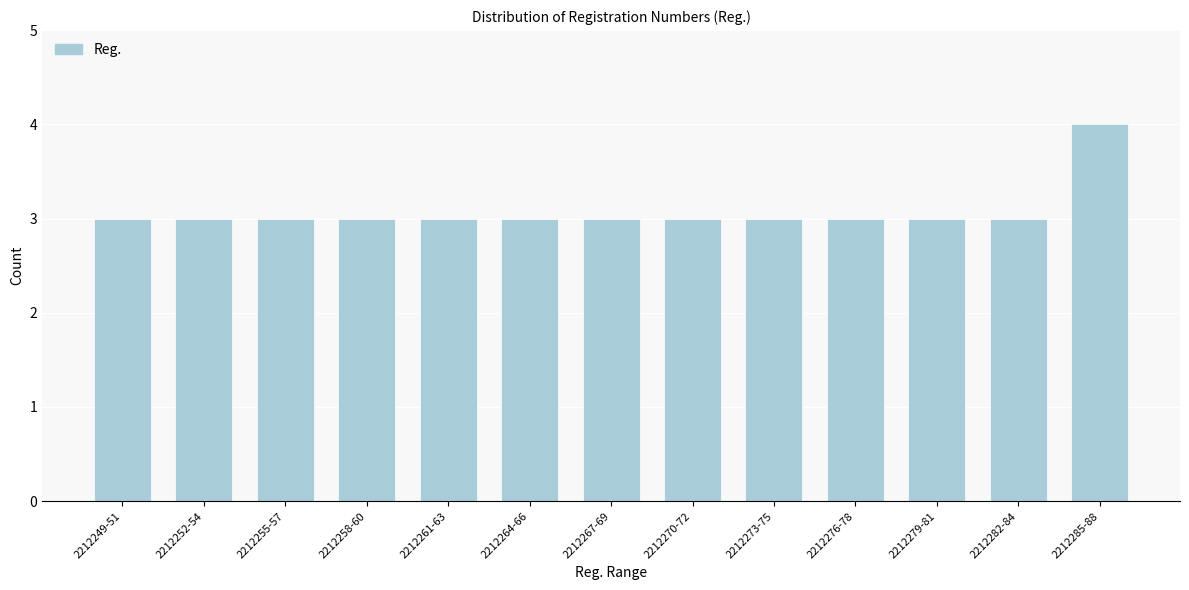

Reading left to right, what are all the values shown in this chart?

3	3	3	3	3	3	3	3	3	3	3	3	4